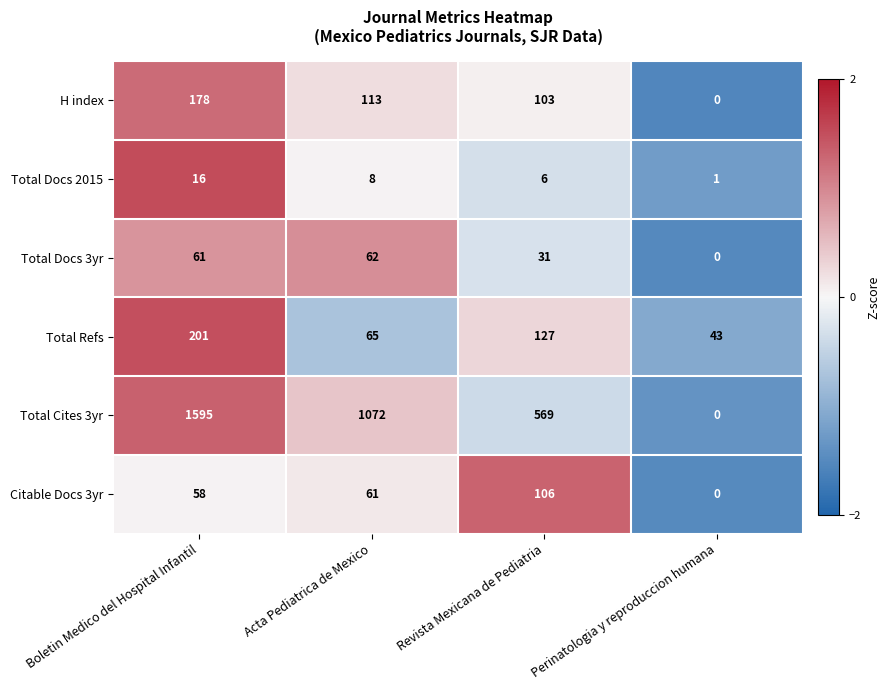

What is the total value across all series at Perinatologia y reproduccion humana?

44